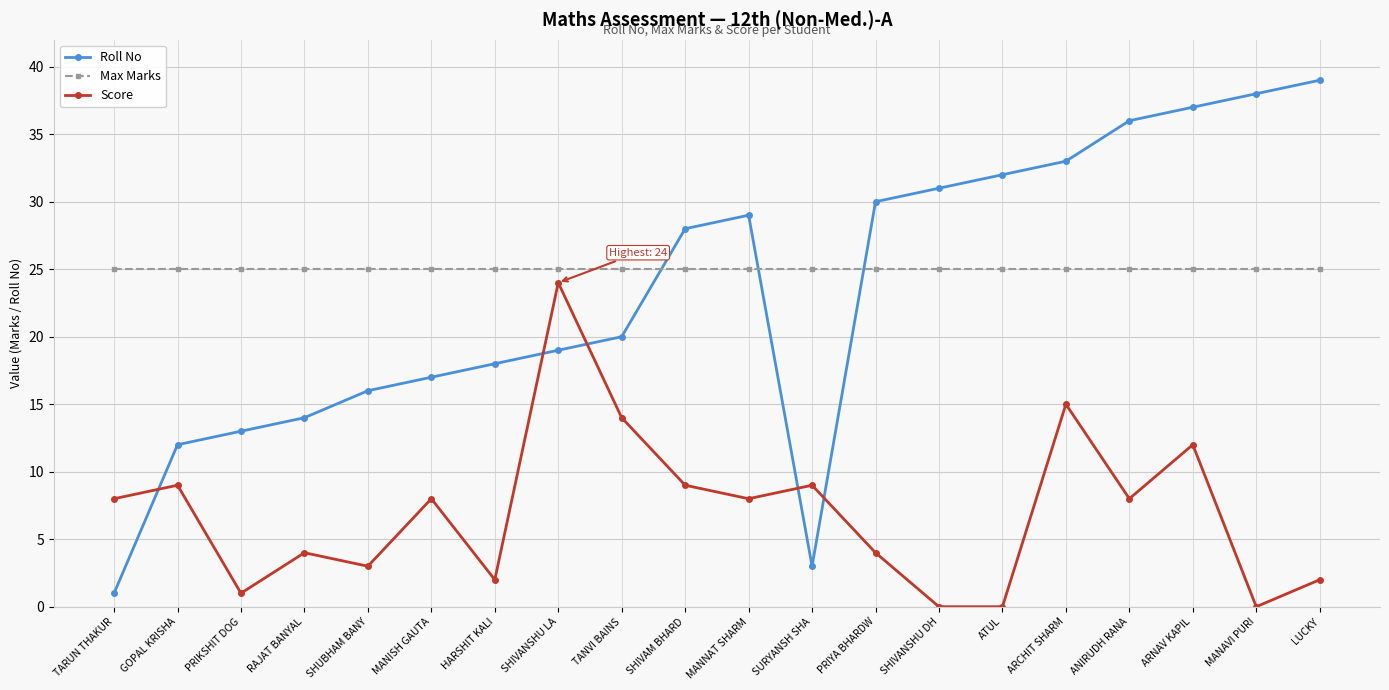

True or false: Score and Max Marks cross at least once.

False